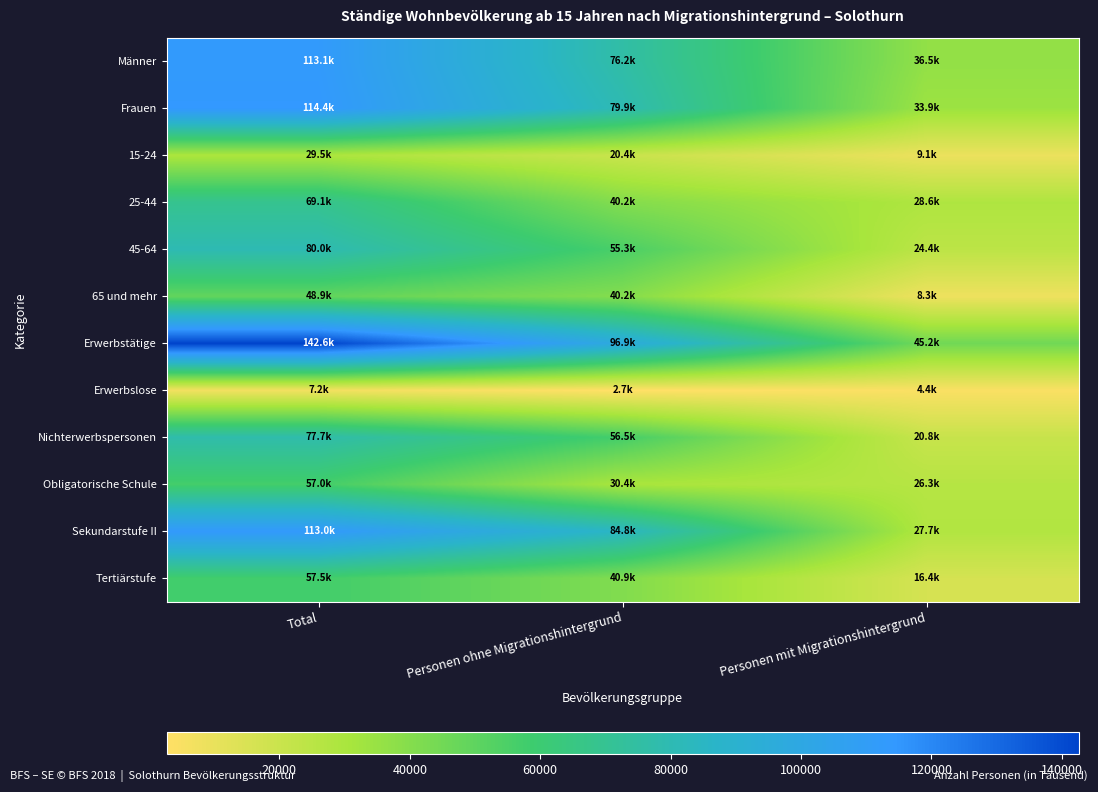

At which category does the chart reach its minimum across all series?

Personen ohne Migrationshintergrund